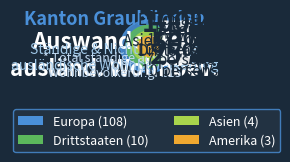

The Ozeanien slice represents 0% of the pie. True or false?

True